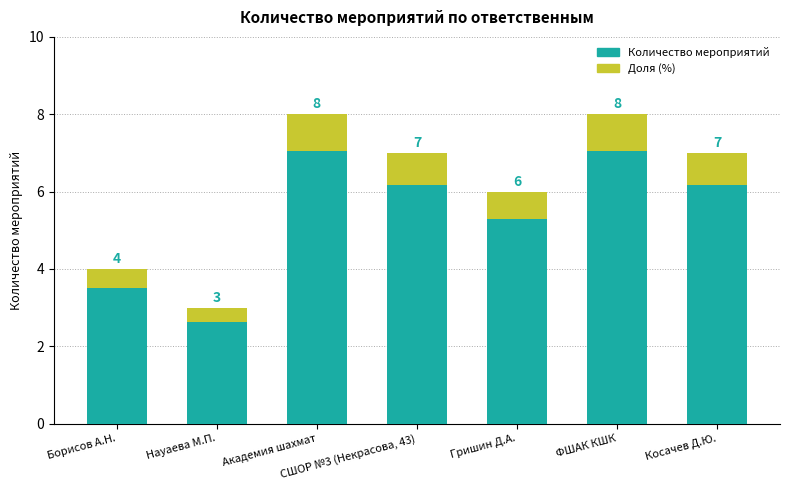

What is the label of the 5th bar from the right?

Академия шахмат